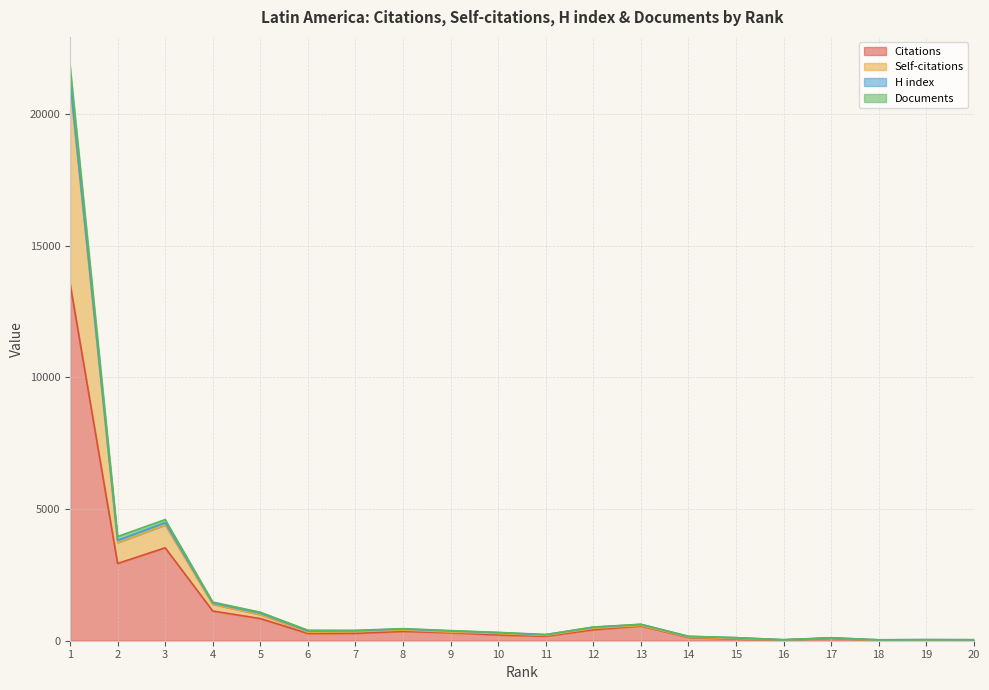

Is the value of Documents at 1 greater than the value of Self-citations at 3?

Yes